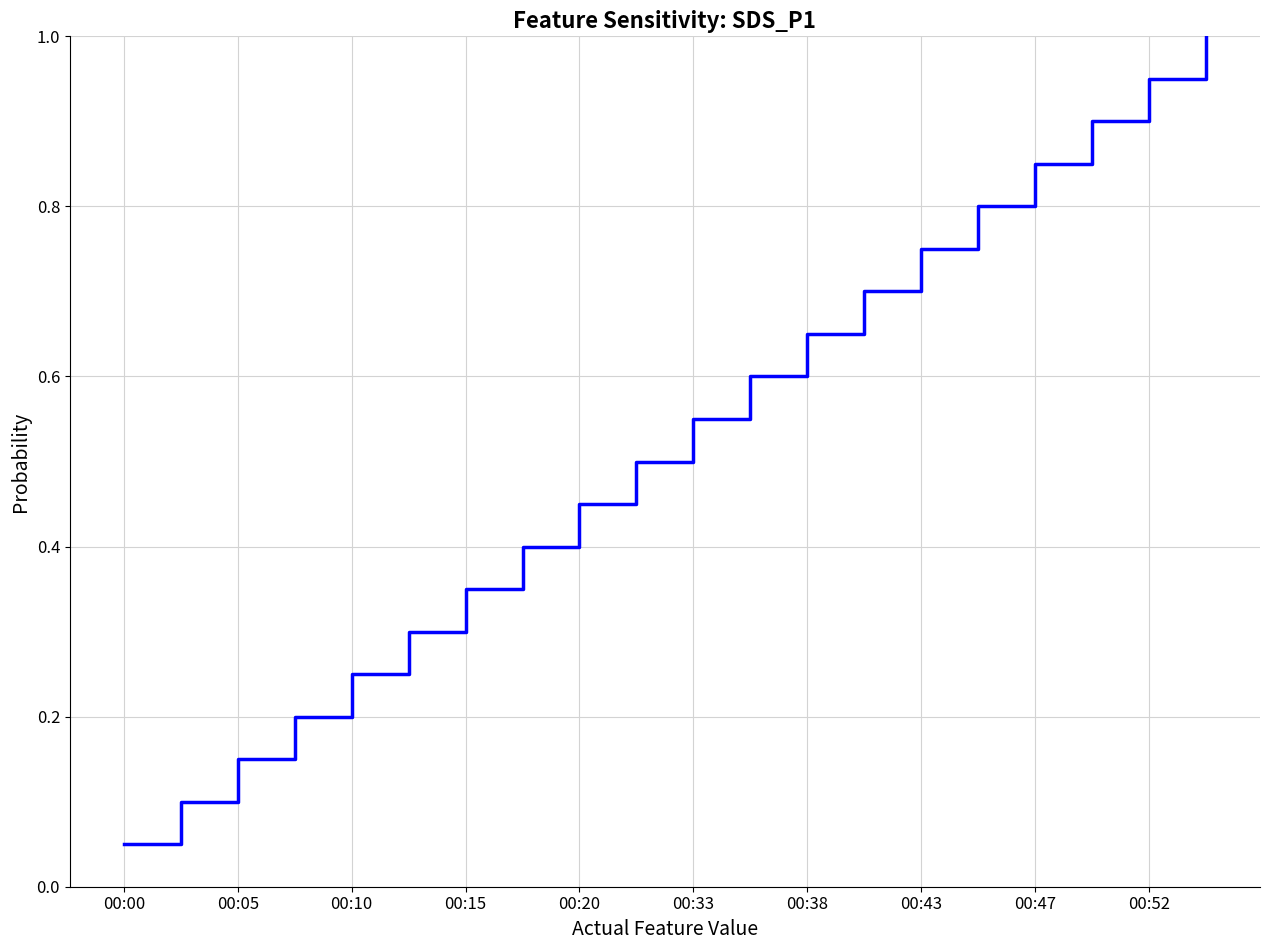

What is the greatest value displayed?

1.0